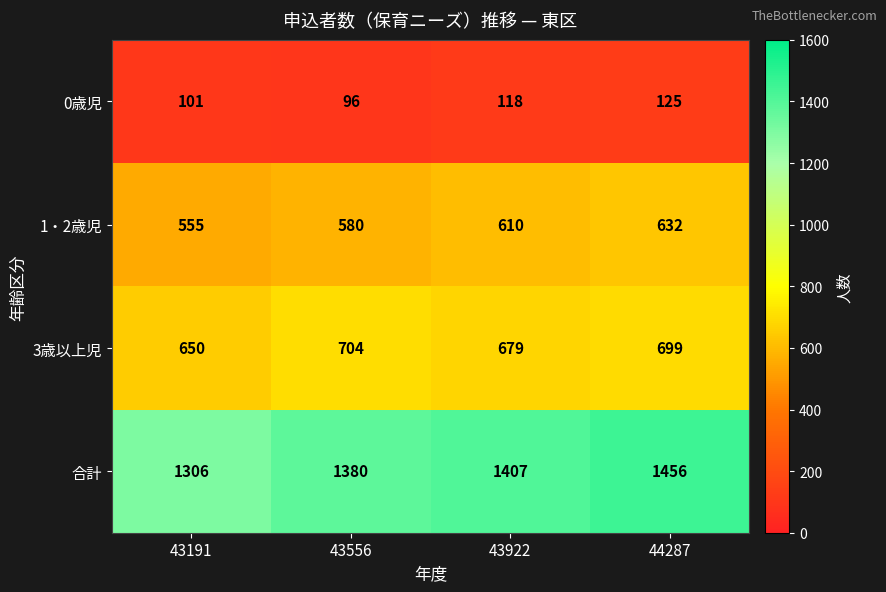

What is the sum of all 1・2歳児 values?

2377